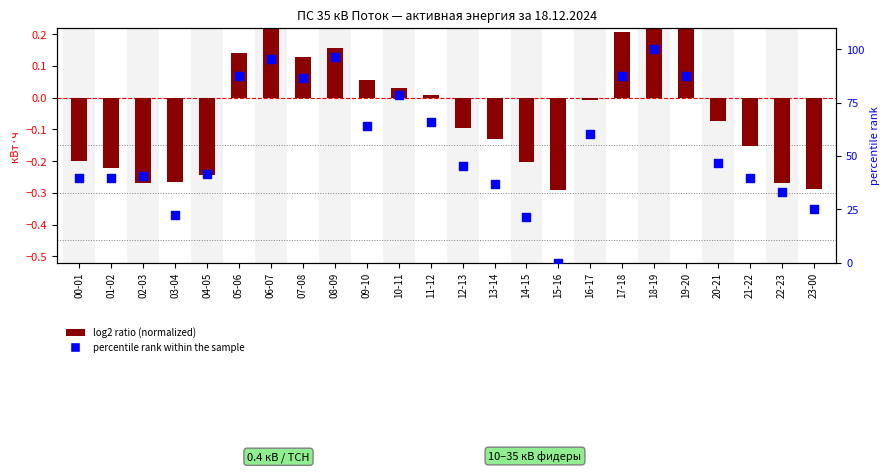

What are all the series names shown in the legend?

log2 ratio (normalized), percentile rank within the sample